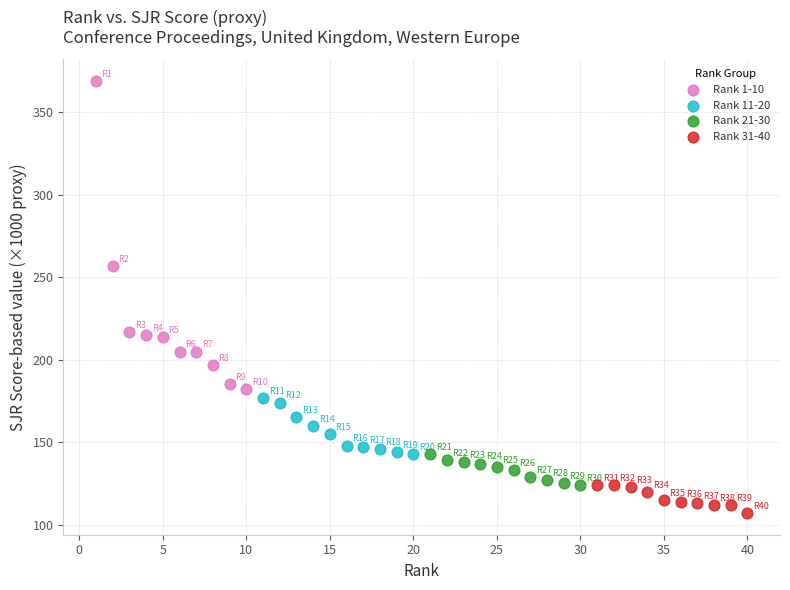

What are all the series names shown in the legend?

Rank 1-10, Rank 11-20, Rank 21-30, Rank 31-40